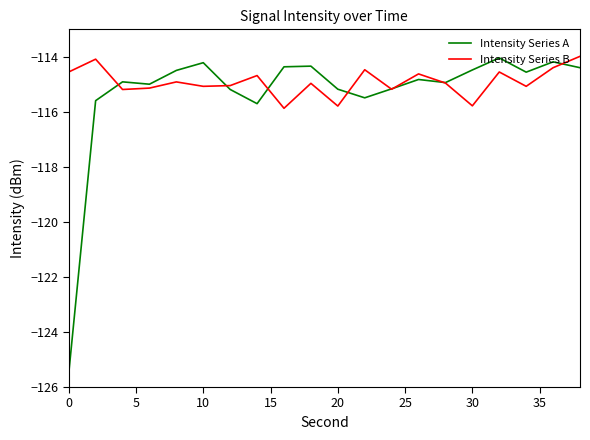

Which series has the largest range (max minus min)?

Intensity Series A